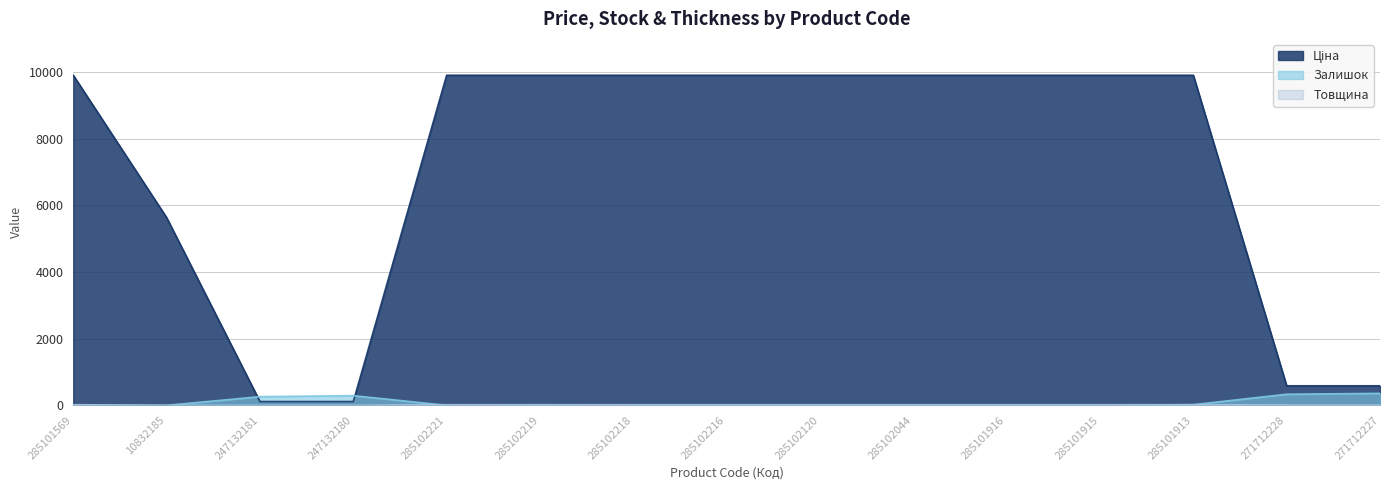

The Товщина series shows 3.4 at 271712227. True or false?

False